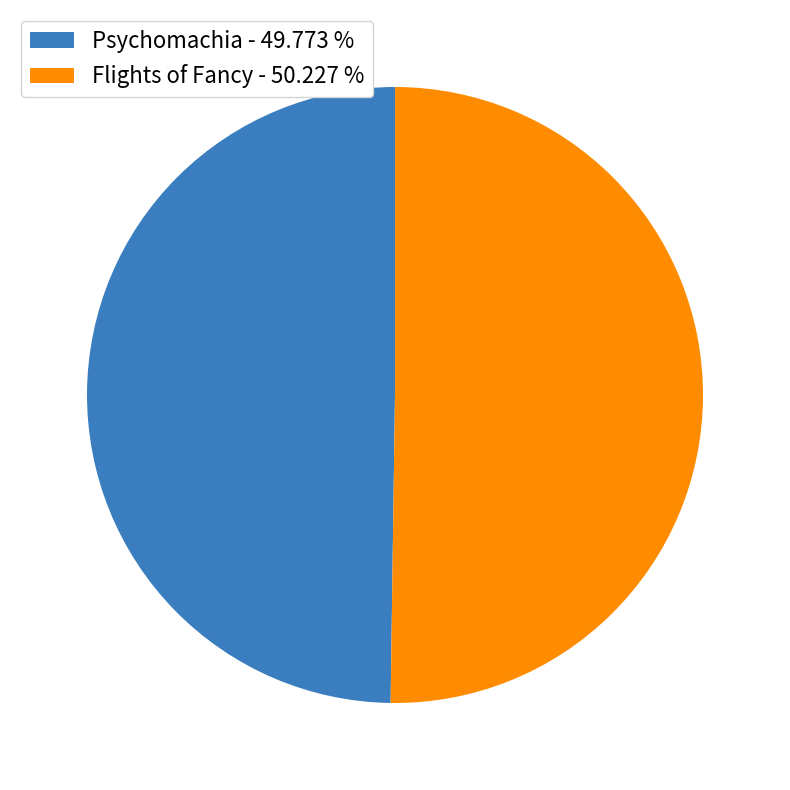

The Flights of Fancy slice represents 50% of the pie. True or false?

True